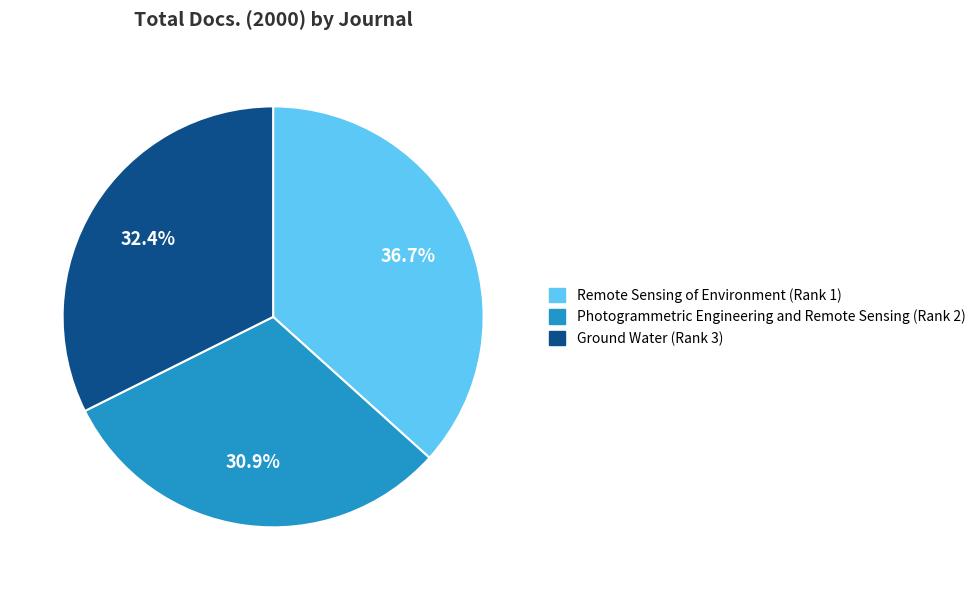

How many segments does this pie chart have?

3